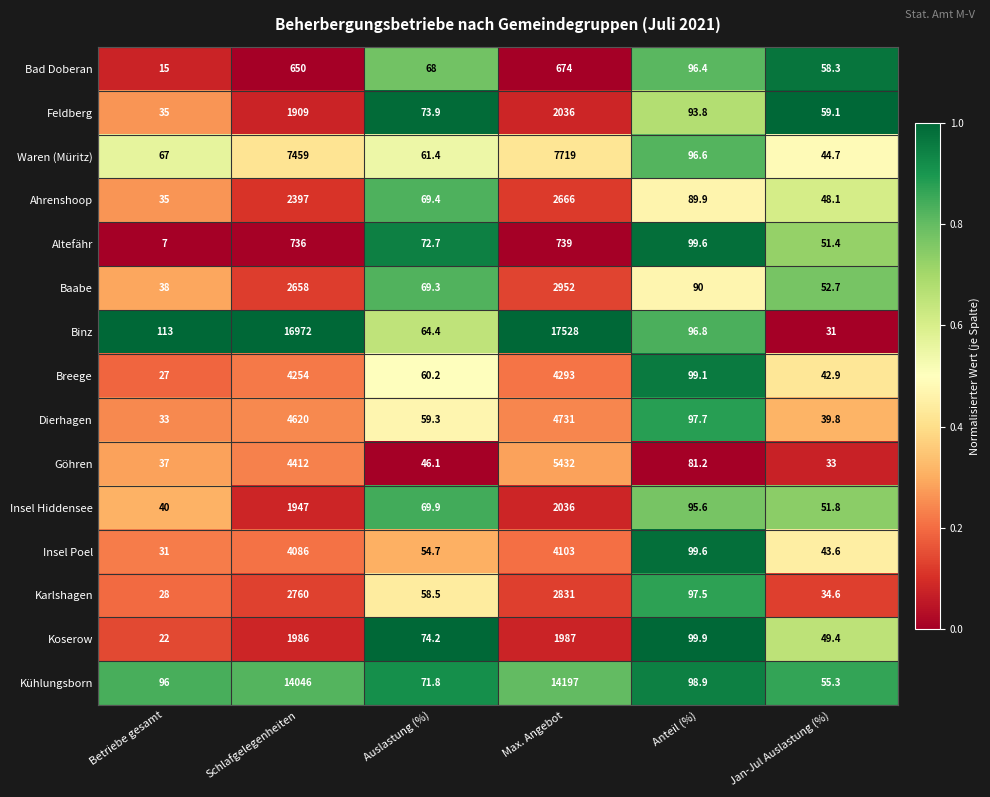

At which label does Karlshagen reach its peak?

Max. Angebot